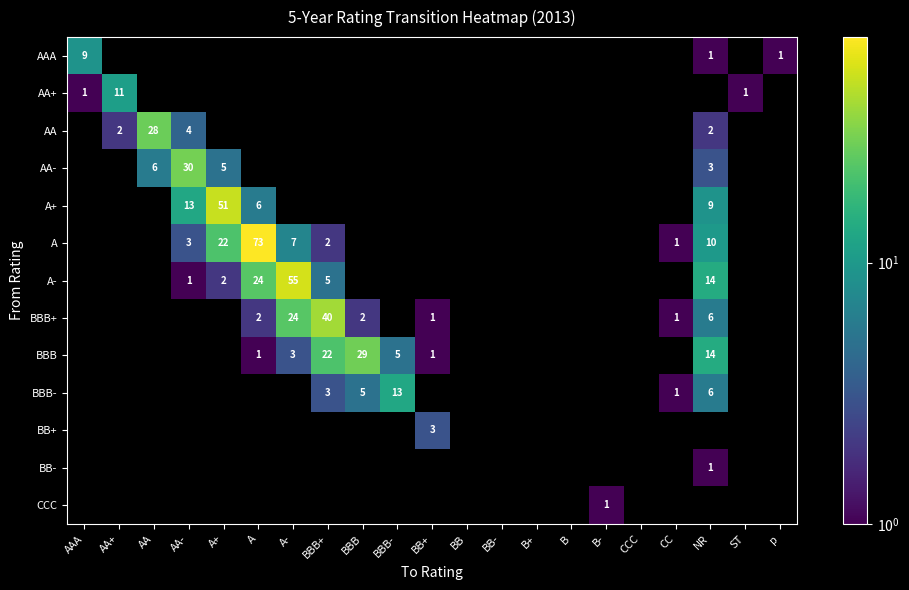

The AA series shows 3 at NR. True or false?

False